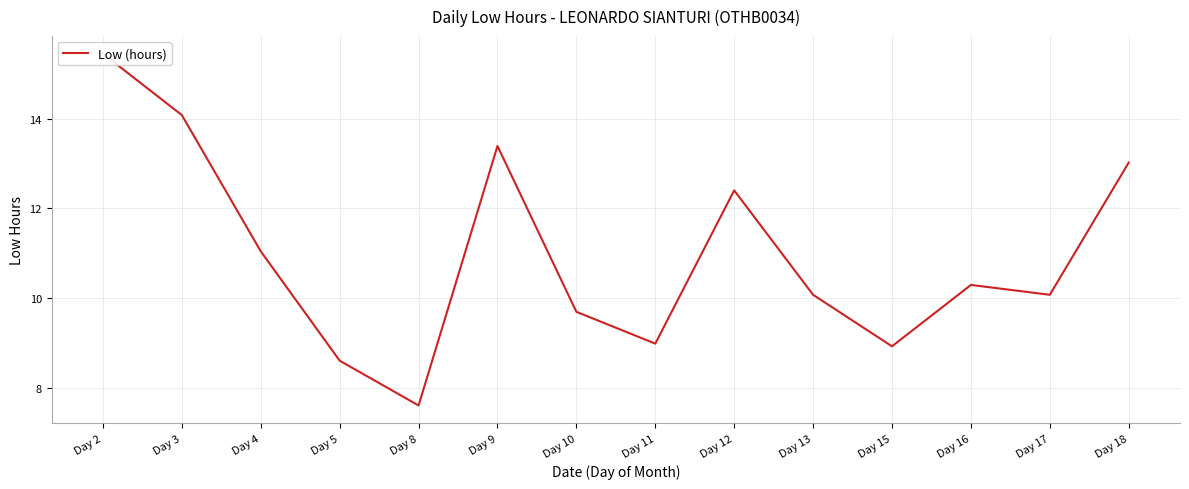

Read the value at Day 15.

8.9